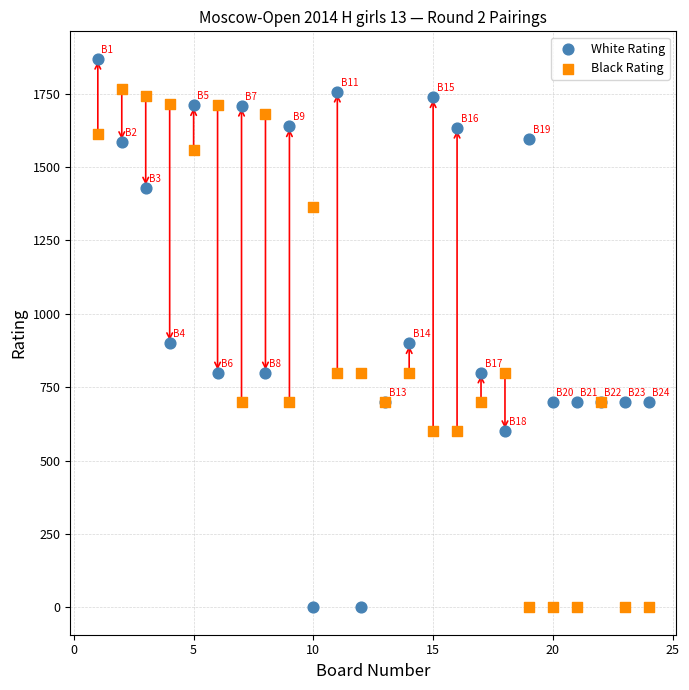

What are all the series names shown in the legend?

White Rating, Black Rating